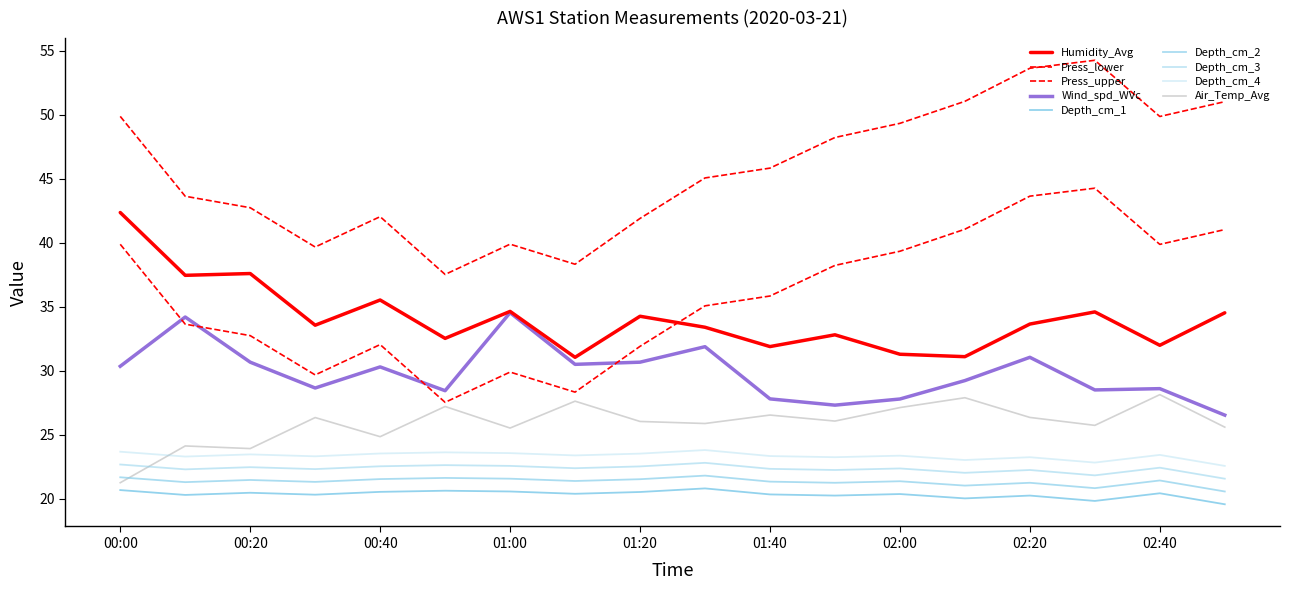

Where is the first local maximum for Air_Temp_Avg?

00:10